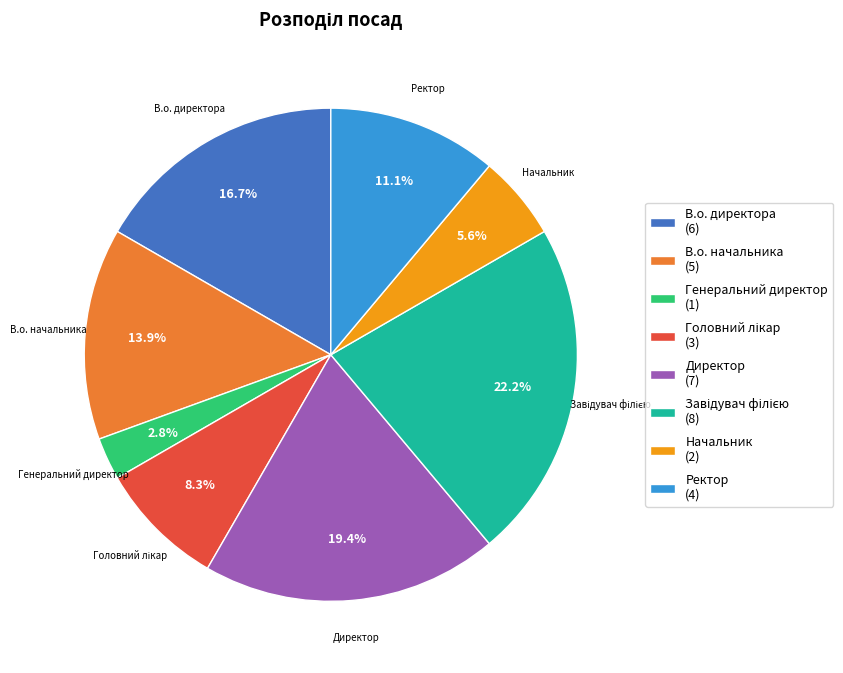

Combined, do В.о. директора and В.о. начальника account for over 50%?

No